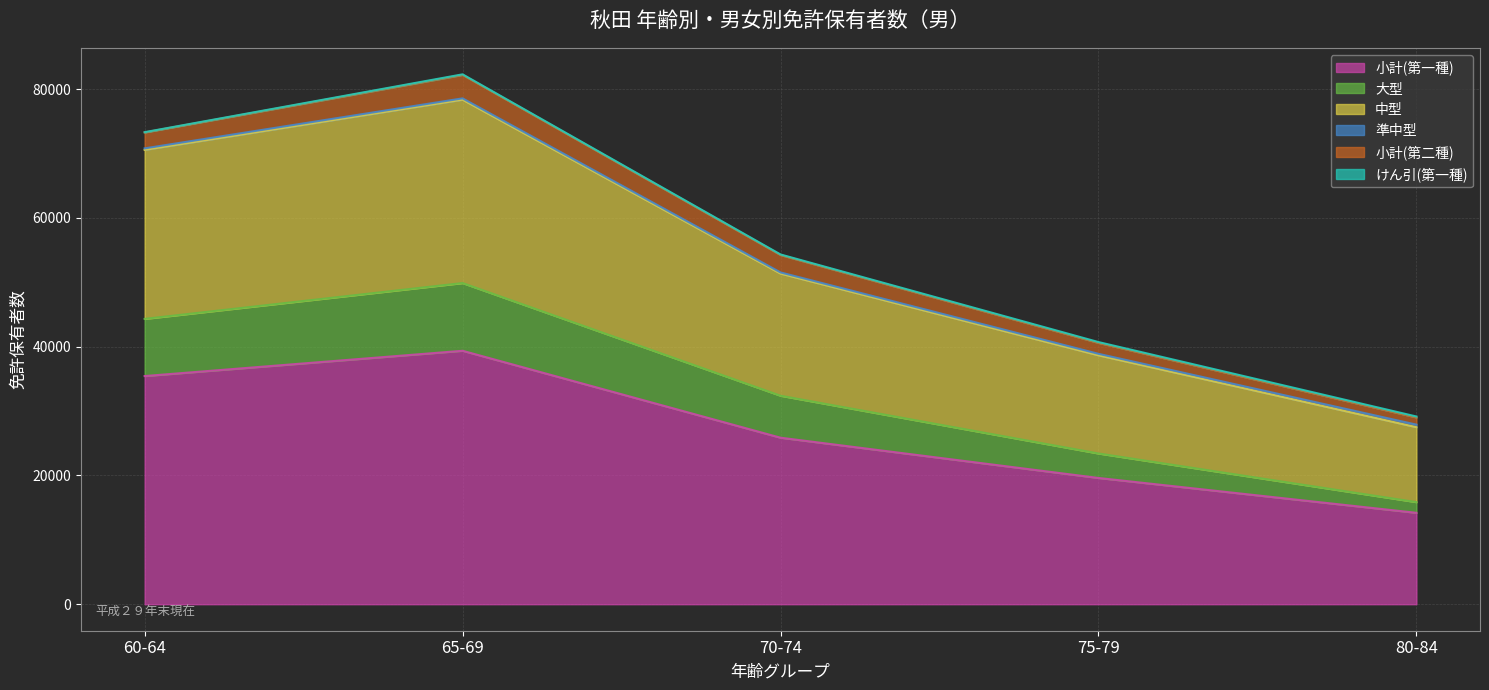

How many lines are shown in the chart?

6